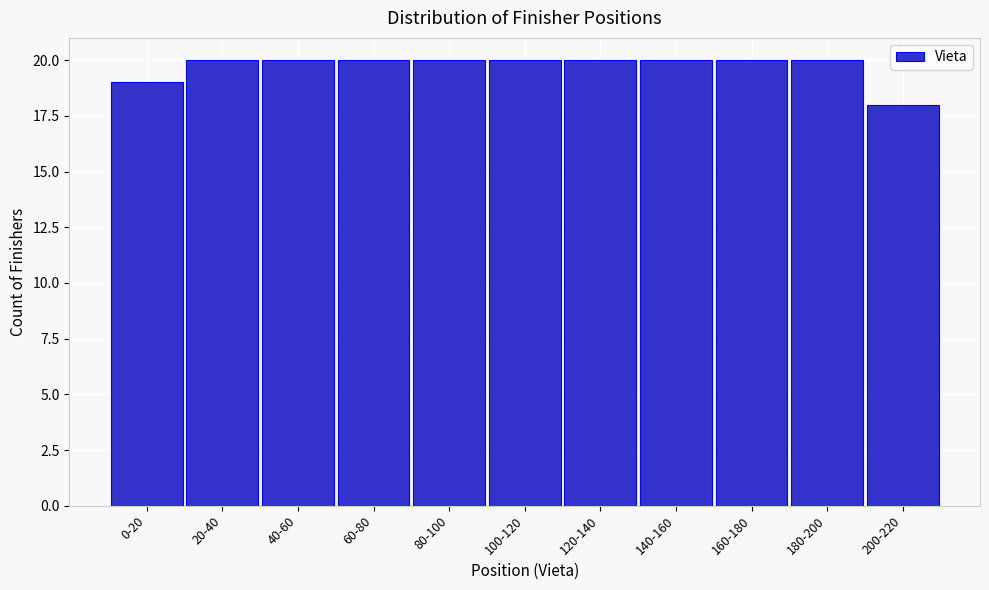

Reading left to right, what are all the values shown in this chart?

19	20	20	20	20	20	20	20	20	20	18